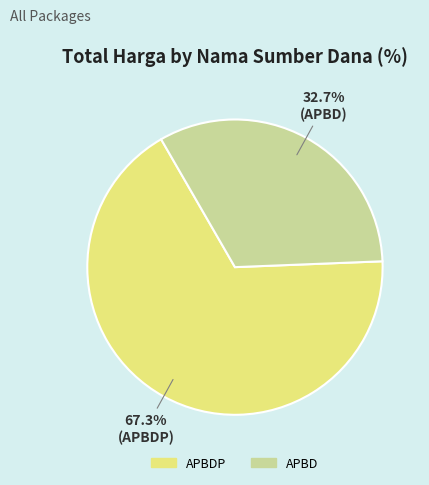

How much of the chart is everything except APBD?

67.3%